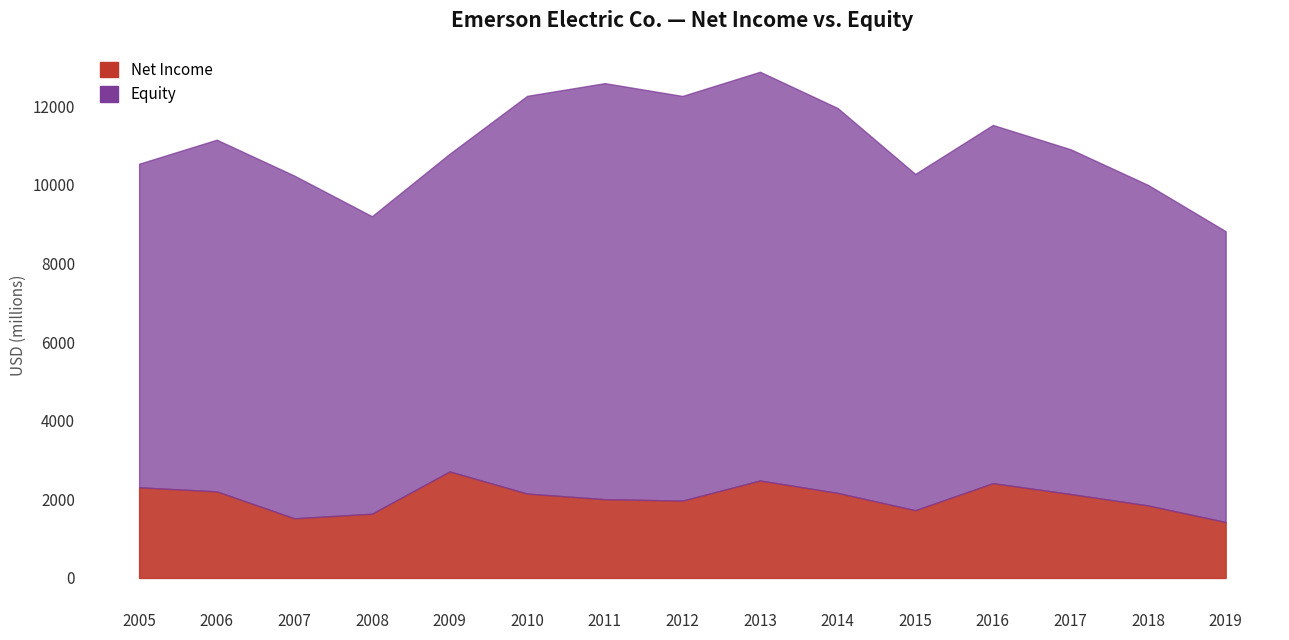

What is the ratio of the value at 2016 to the value at 2010?

1.1